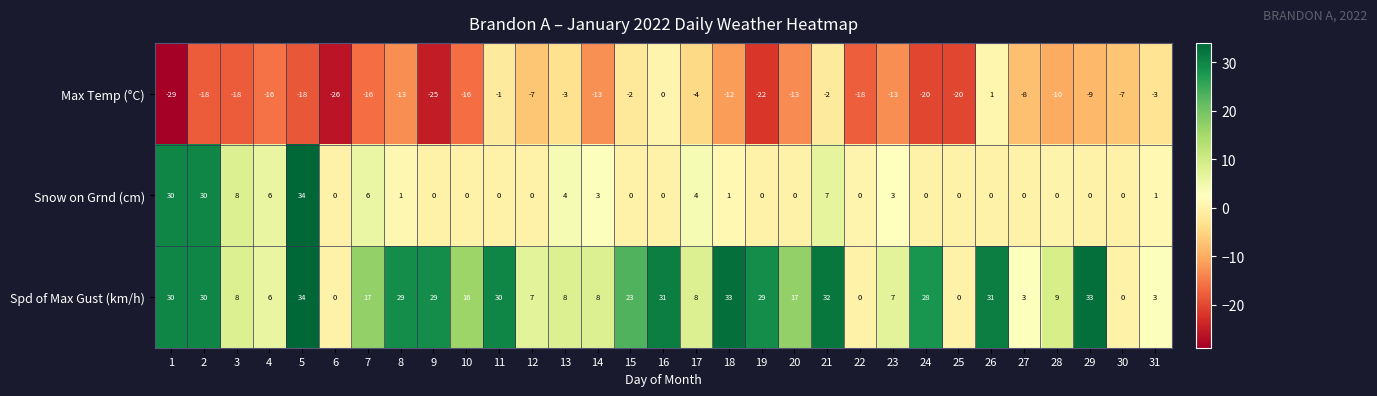

What is the highest value of the Spd of Max Gust (km/h) series?

34